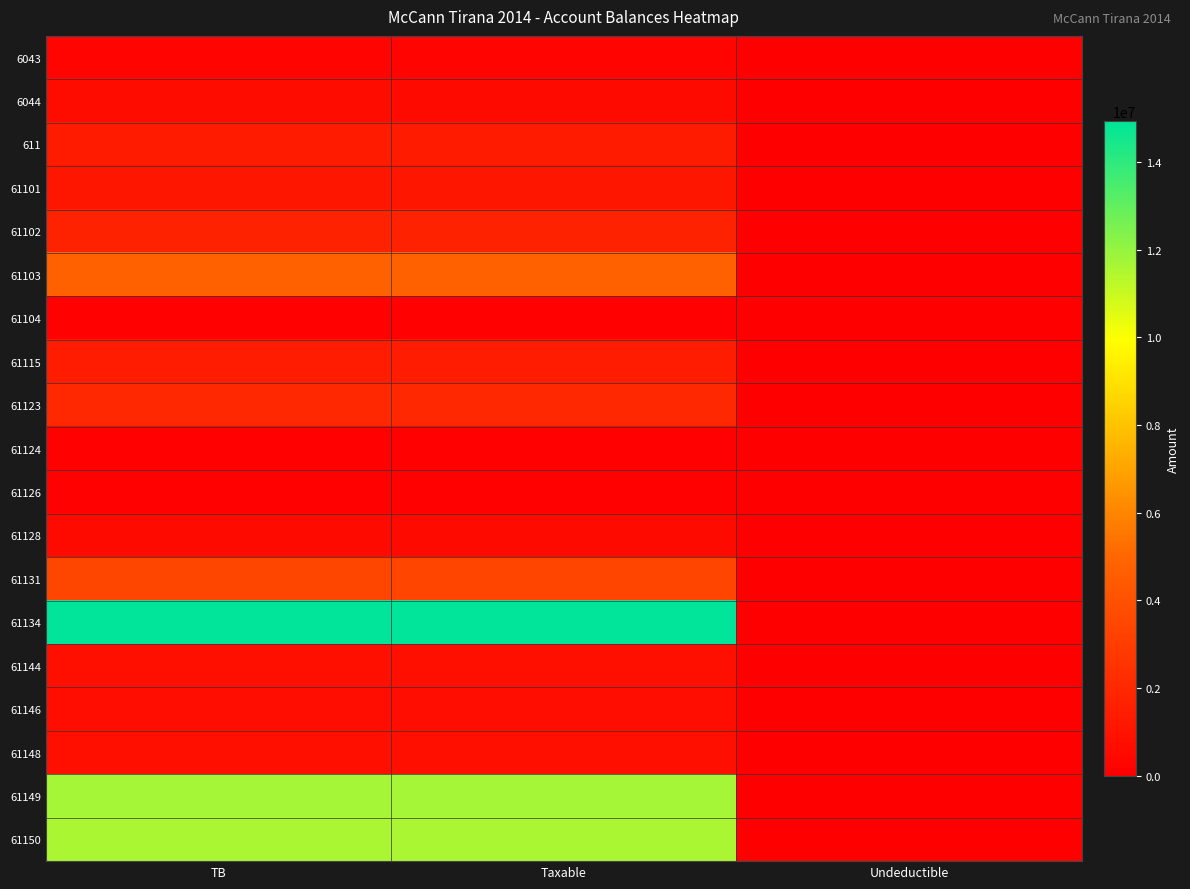

What is the total value across all series at TB?

58070769.2